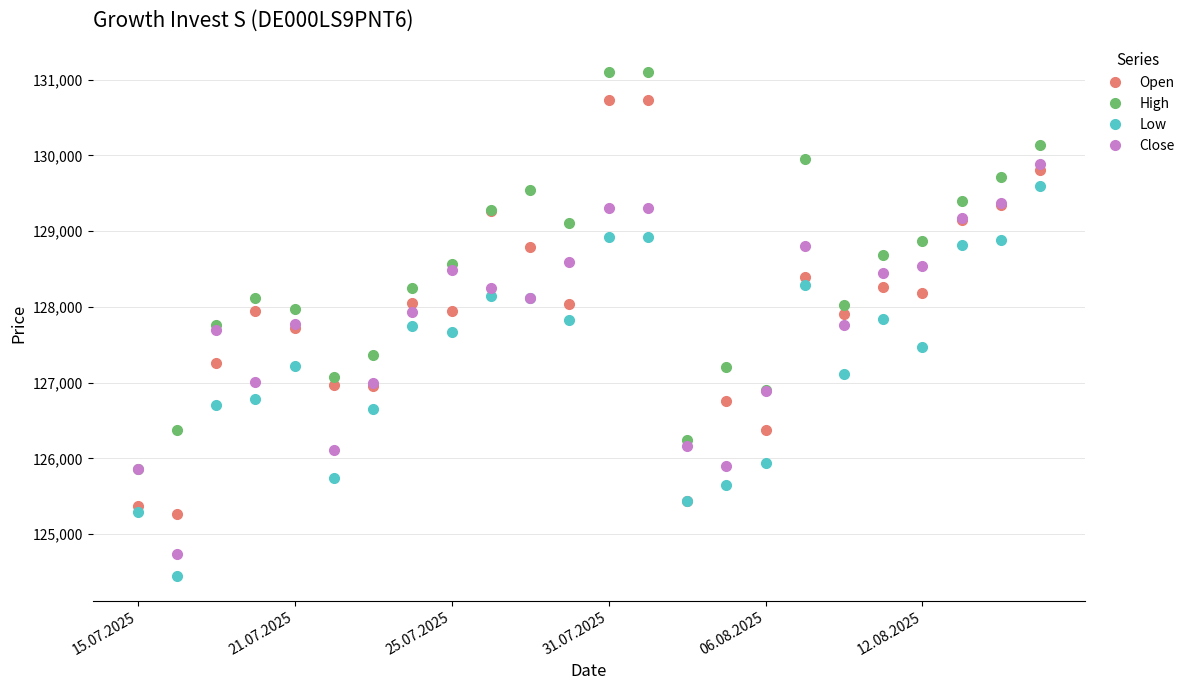

What is the value of the Open point at the 24th from the left?

129803